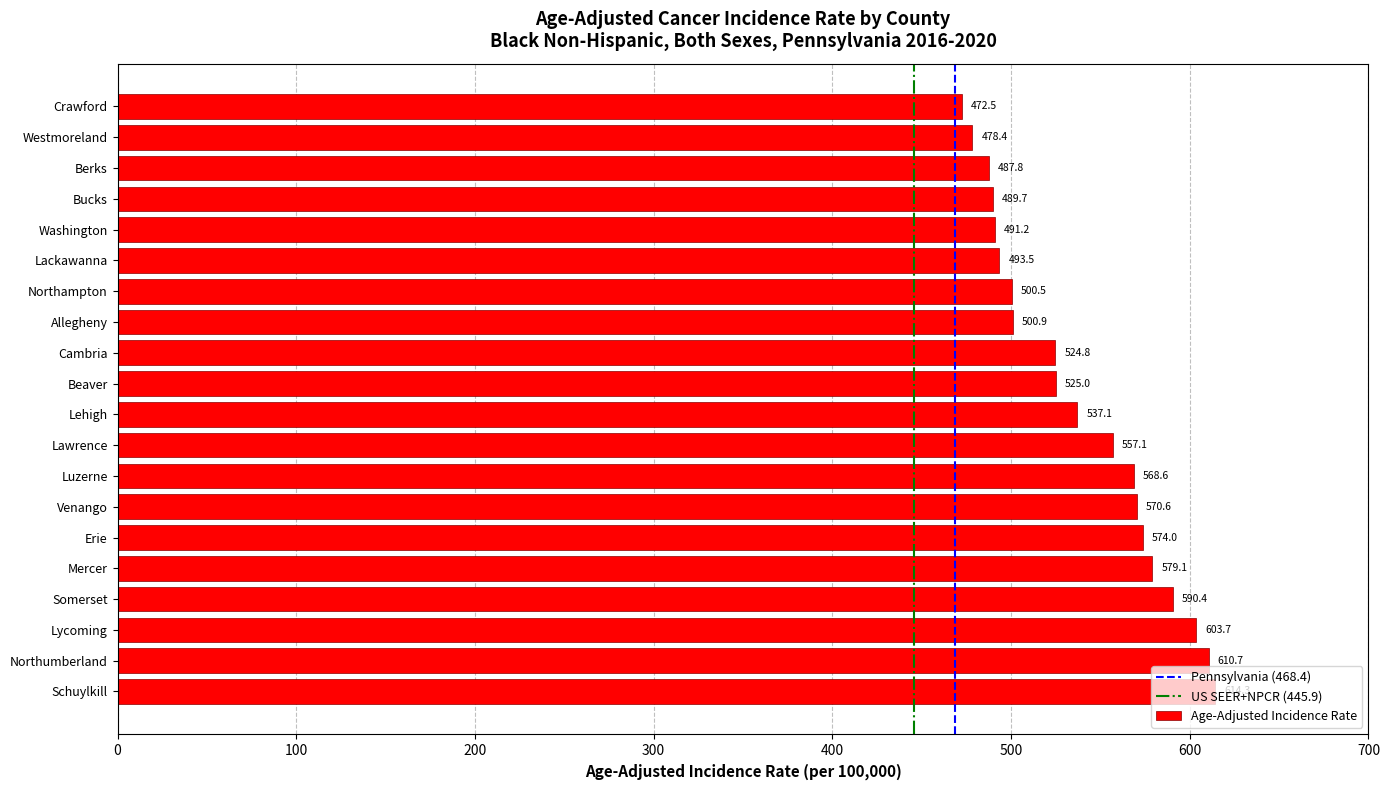

How many values exceed 537?

10